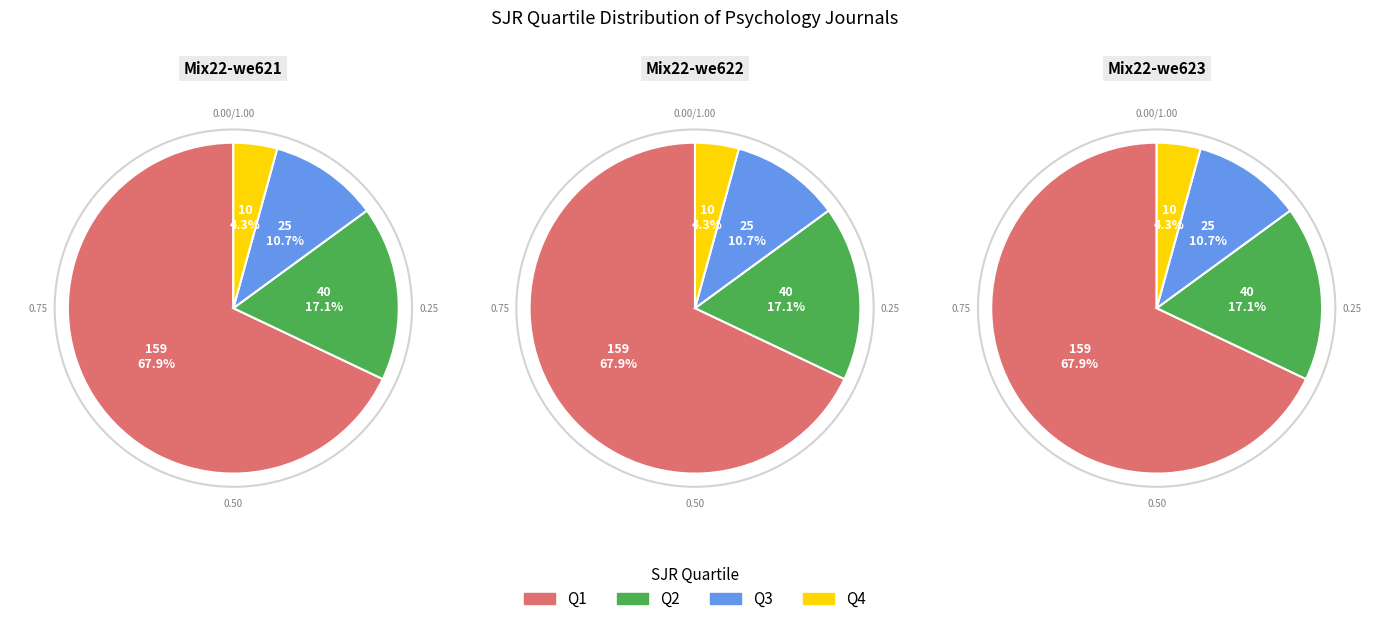

What percentage is NOT represented by Q2?

82.9%